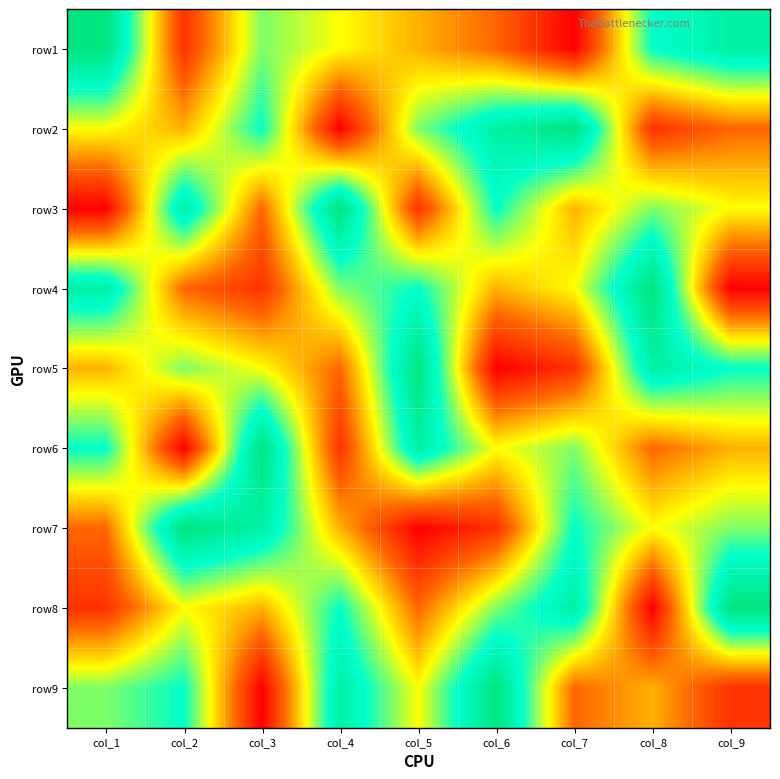

Reading left to right, list all the values displayed in this chart.

row1: col_1=9	col_2=2	col_3=6	col_4=5	col_5=4	col_6=3	col_7=1	col_8=7	col_9=8
row2: col_1=5	col_2=4	col_3=7	col_4=1	col_5=6	col_6=8	col_7=9	col_8=2	col_9=3
row3: col_1=1	col_2=8	col_3=3	col_4=9	col_5=2	col_6=7	col_7=4	col_8=6	col_9=5
row4: col_1=8	col_2=3	col_3=2	col_4=6	col_5=7	col_6=4	col_7=5	col_8=9	col_9=1
row5: col_1=4	col_2=6	col_3=5	col_4=3	col_5=9	col_6=1	col_7=2	col_8=8	col_9=7
row6: col_1=7	col_2=1	col_3=9	col_4=2	col_5=8	col_6=5	col_7=6	col_8=3	col_9=4
row7: col_1=3	col_2=9	col_3=8	col_4=4	col_5=1	col_6=2	col_7=7	col_8=5	col_9=6
row8: col_1=2	col_2=5	col_3=4	col_4=7	col_5=3	col_6=6	col_7=8	col_8=1	col_9=9
row9: col_1=6	col_2=7	col_3=1	col_4=8	col_5=5	col_6=9	col_7=3	col_8=4	col_9=2